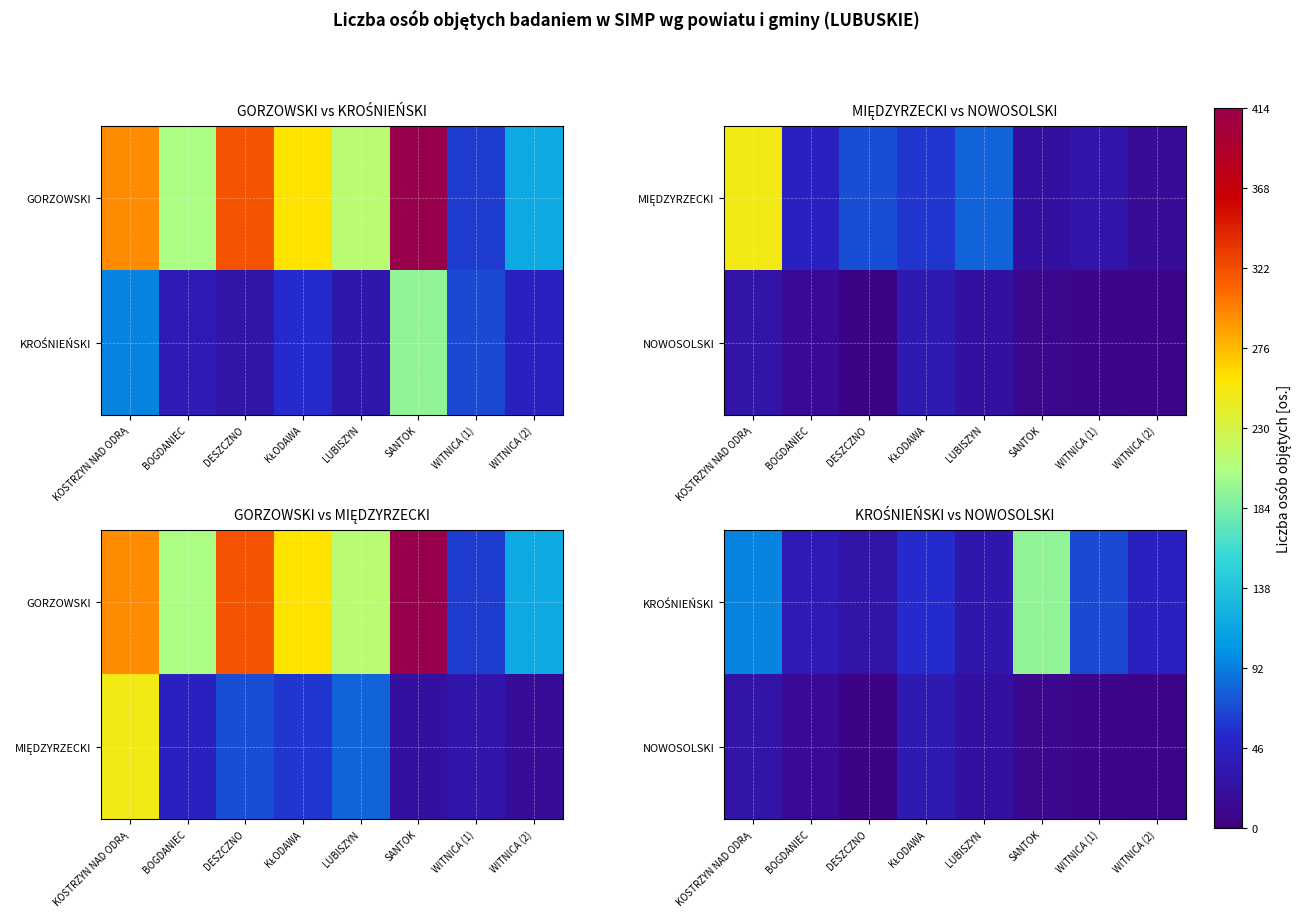

The value of NOWOSOLSKI at KOSTRZYN NAD ODRĄ is 17. True or false?

False